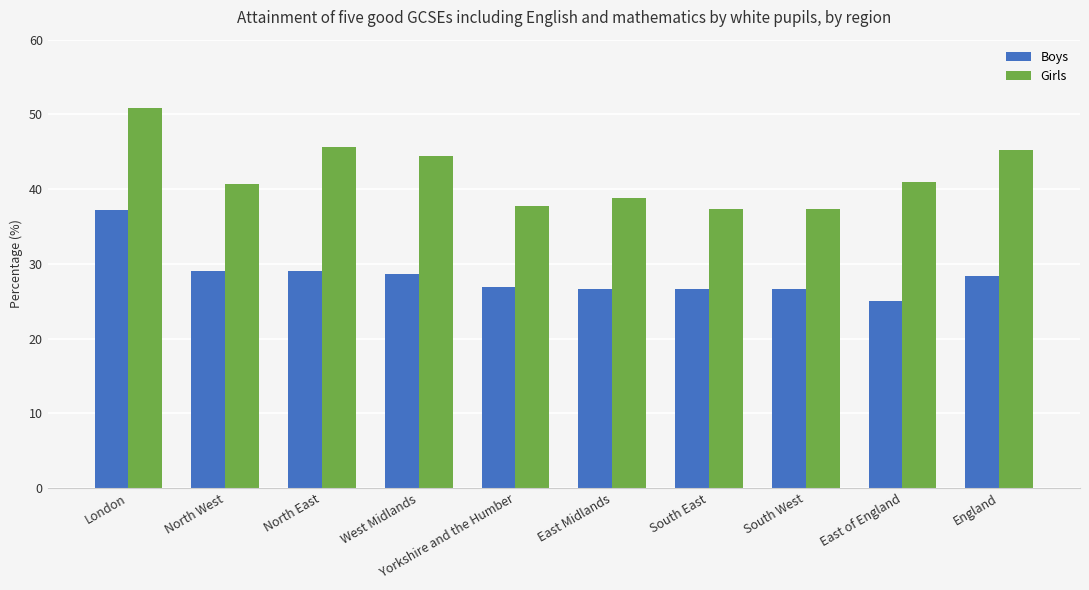

What is the label of the 4th bar from the right?

South East